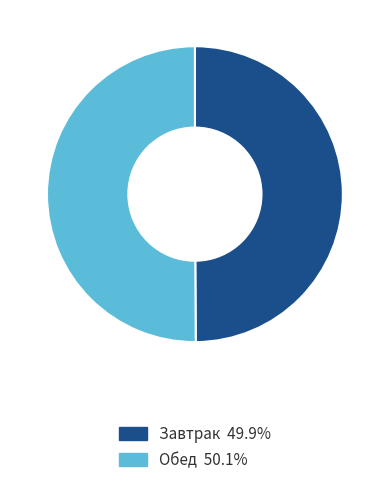

Approximately how many times larger is the value at Обед 50.1% compared to Завтрак 49.9%?

1.0